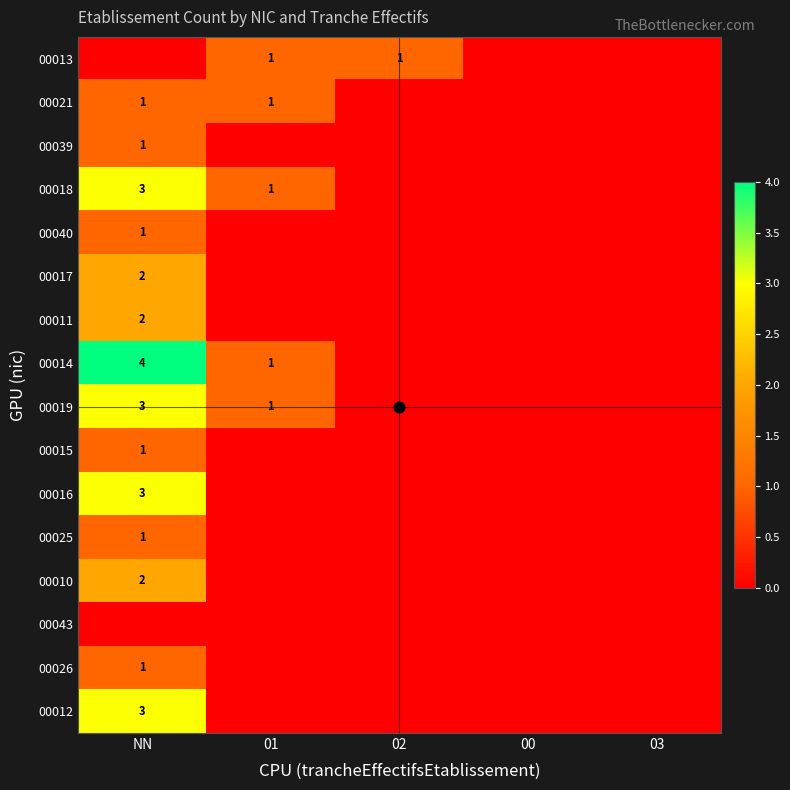

What is the difference between the maximum and minimum values in the 00016 series?

3